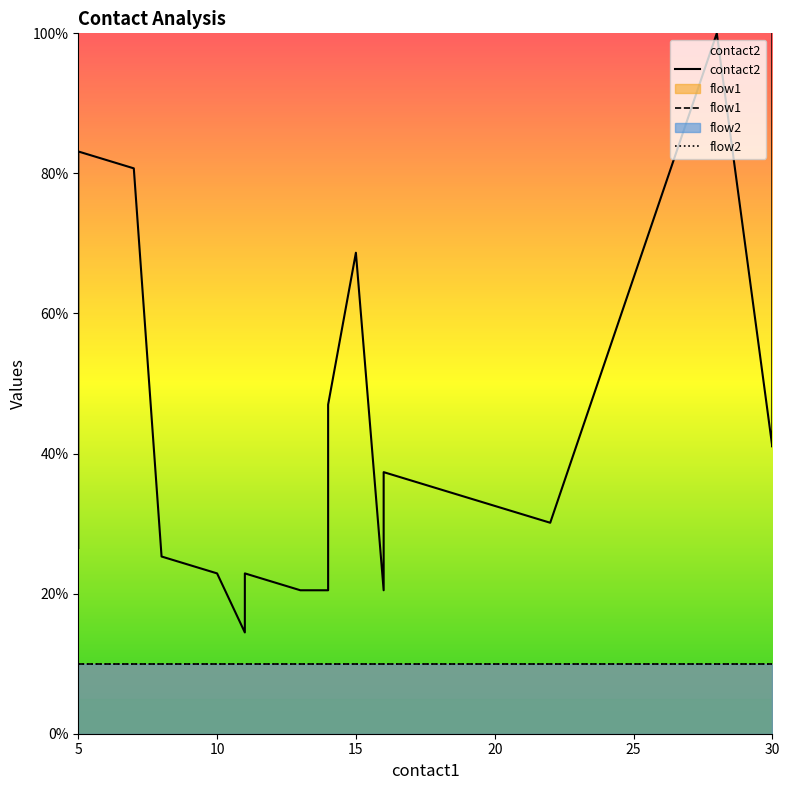

At 15, list the series in order from smallest to largest.

flow1, flow2, contact2